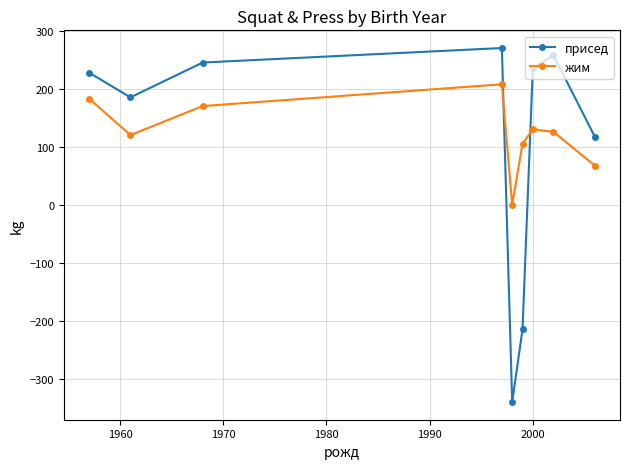

After their last crossing, which series has the higher values: присед or жим?

присед